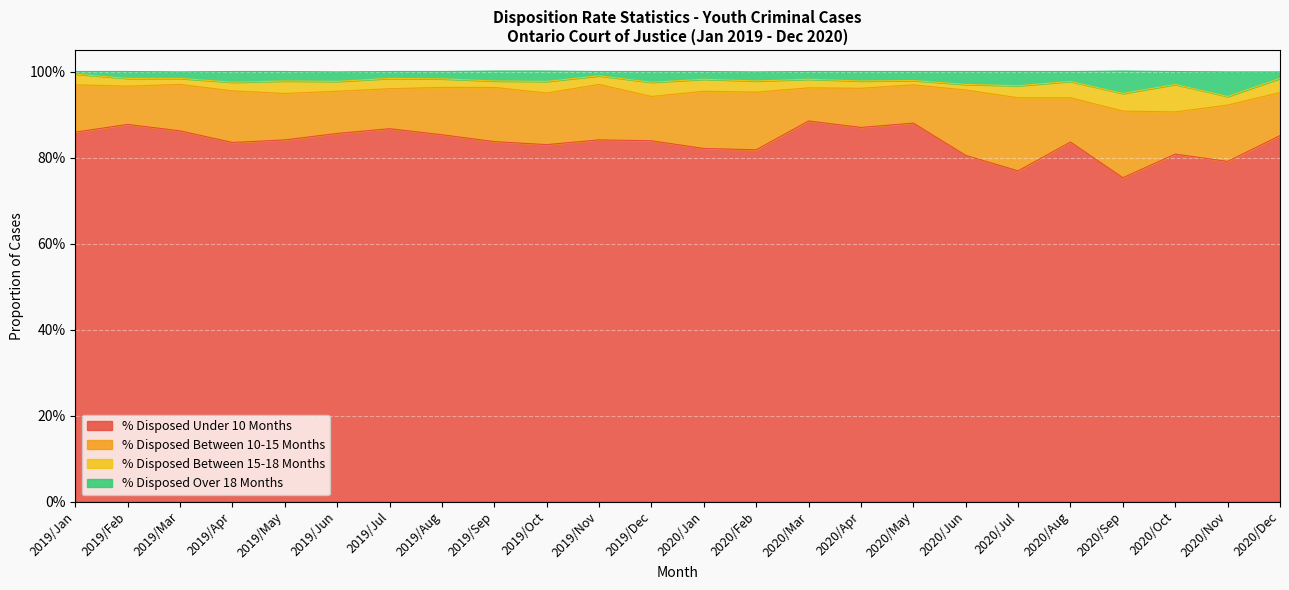

The % Disposed Under 10 Months series shows 0.2 at 2020/Aug. True or false?

False